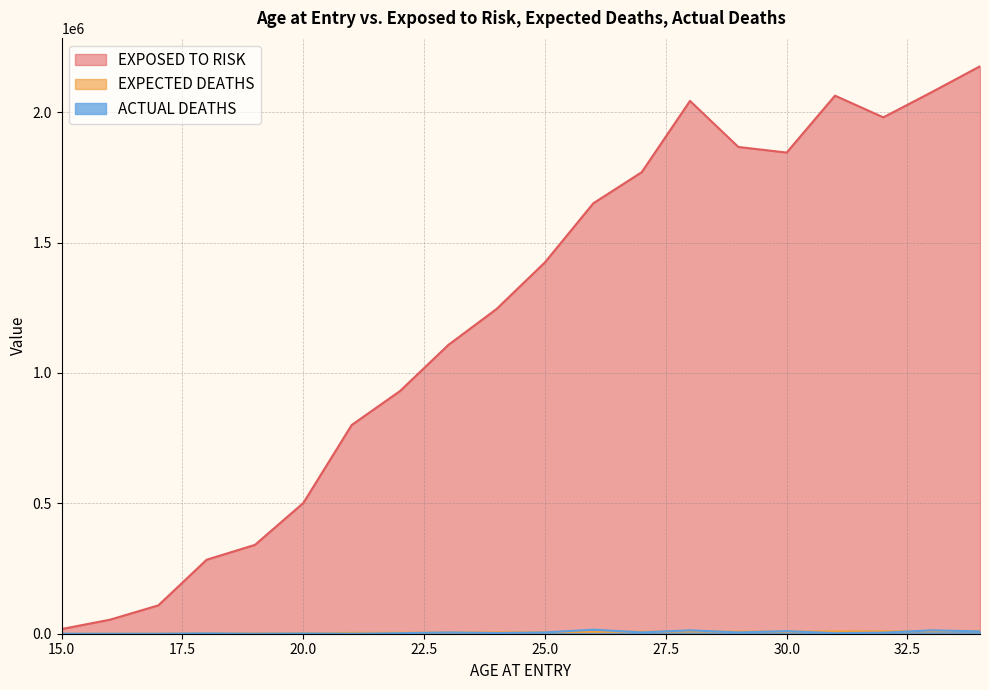

True or false: EXPECTED DEATHS and ACTUAL DEATHS cross at least once.

True